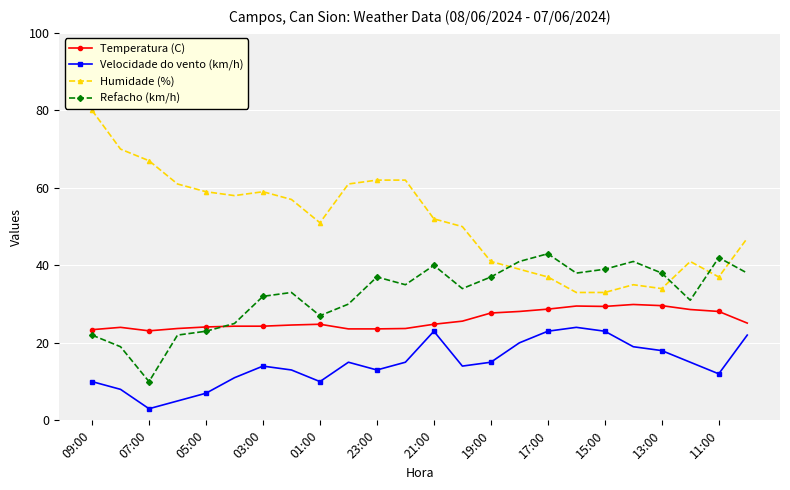

What is the value of the Temperatura (C) point at the 5th from the left?

24.1